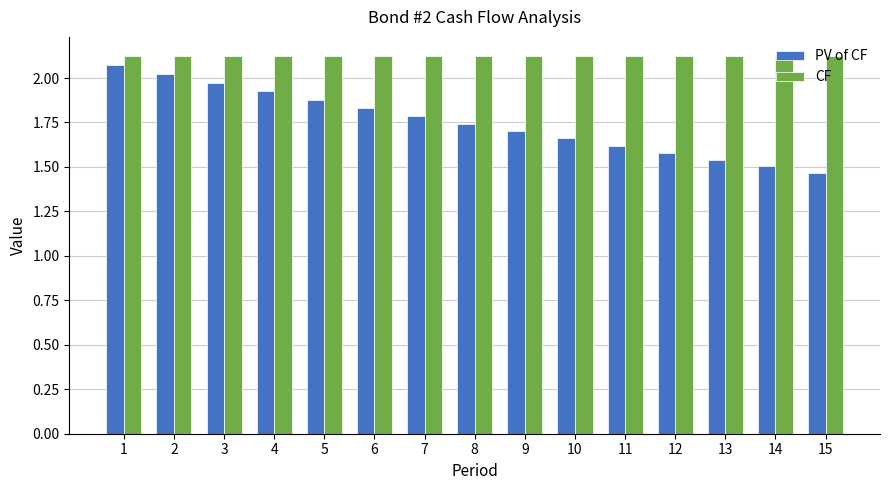

At 10, list the series in order from largest to smallest.

CF, PV of CF